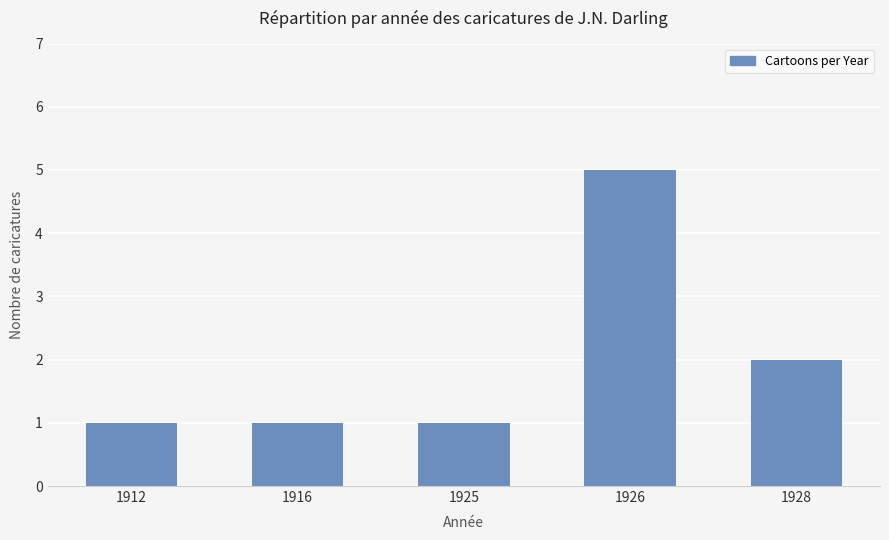

Reading right to left, list all the values displayed in this chart.

1928=2	1926=5	1925=1	1916=1	1912=1